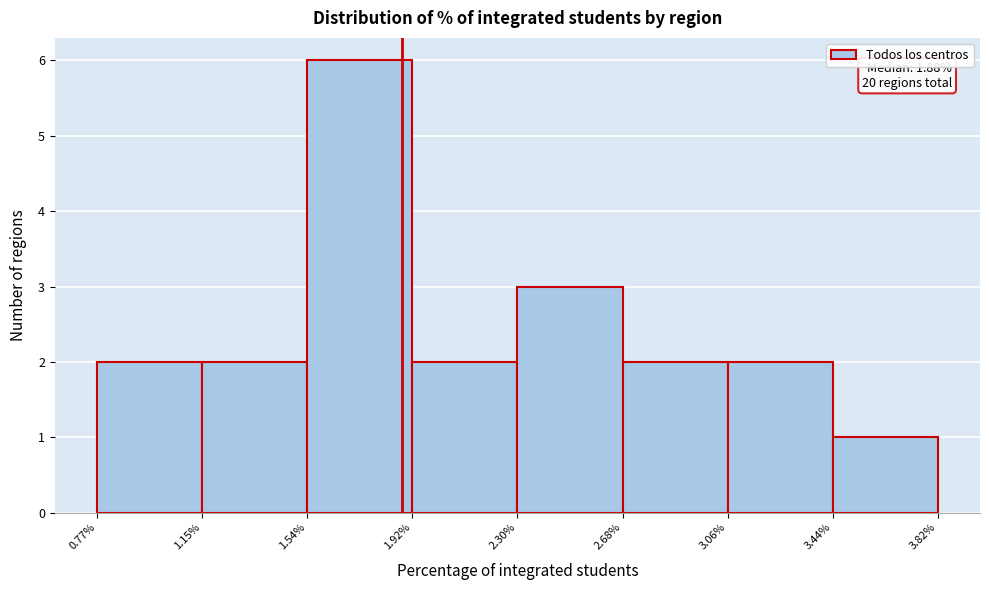

Which range on the x-axis has the tallest bar?

1.54% to 1.92%